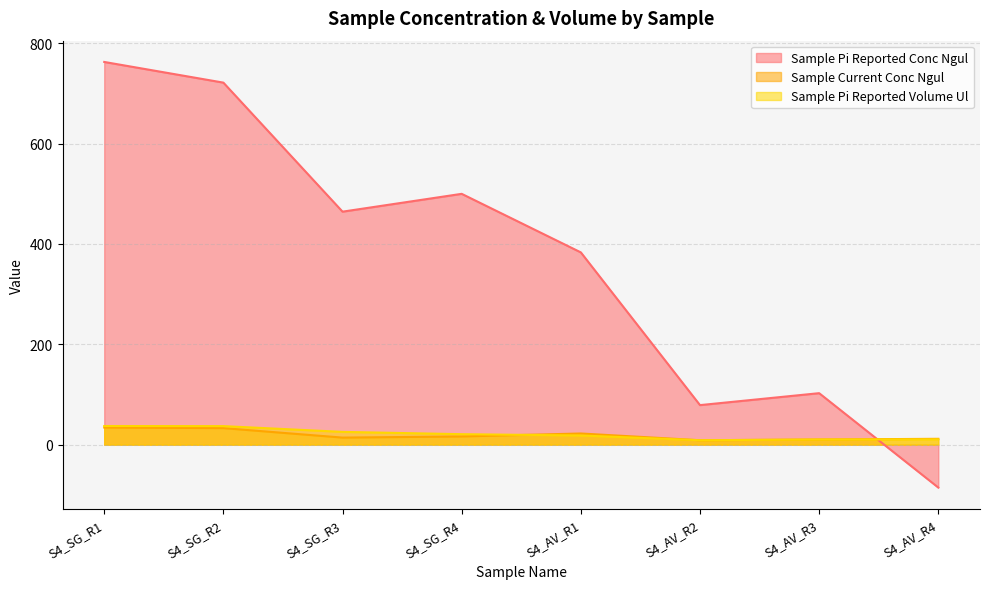

How many lines are shown in the chart?

3